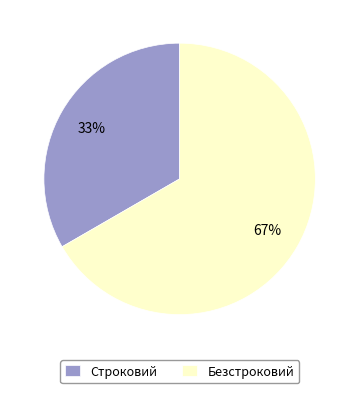

Rank the categories by value from highest to lowest.

Безстроковий, Строковий